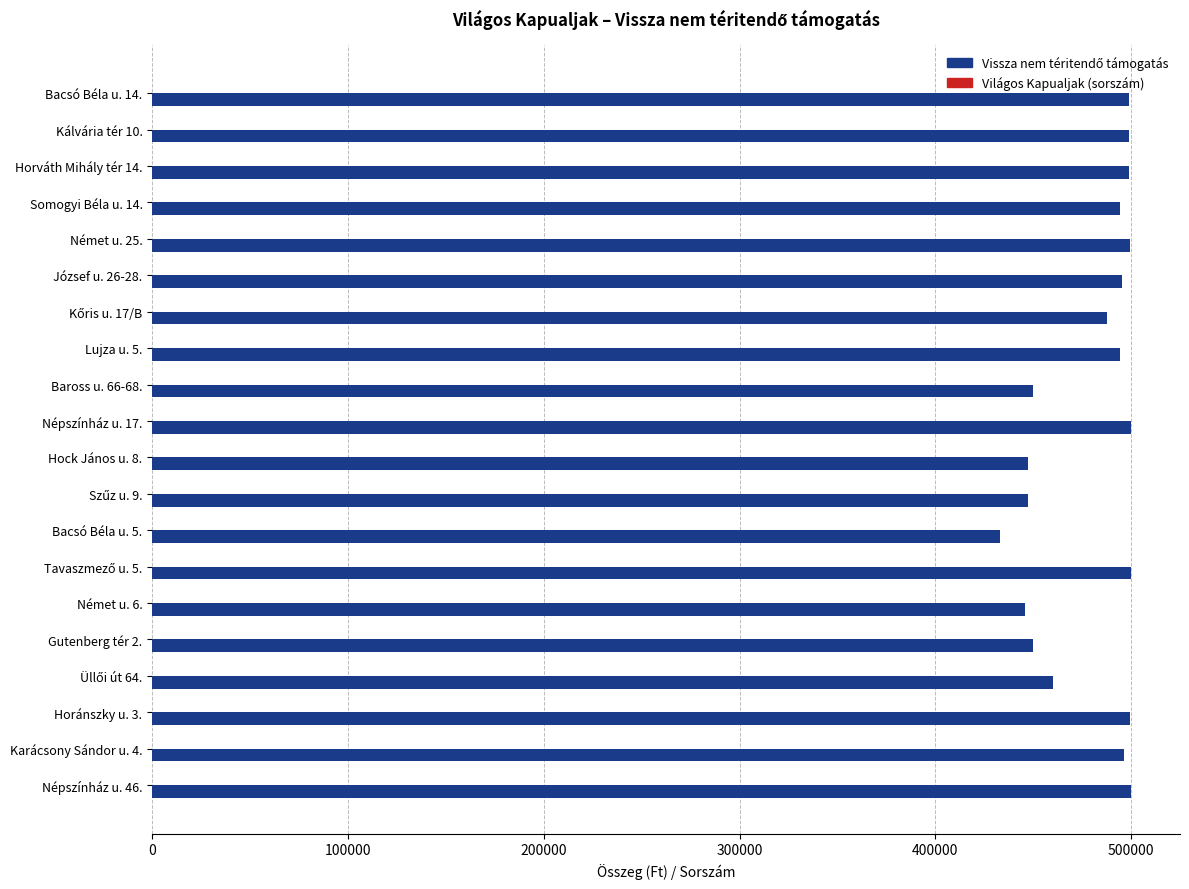

How many distinct data groups are displayed?

2